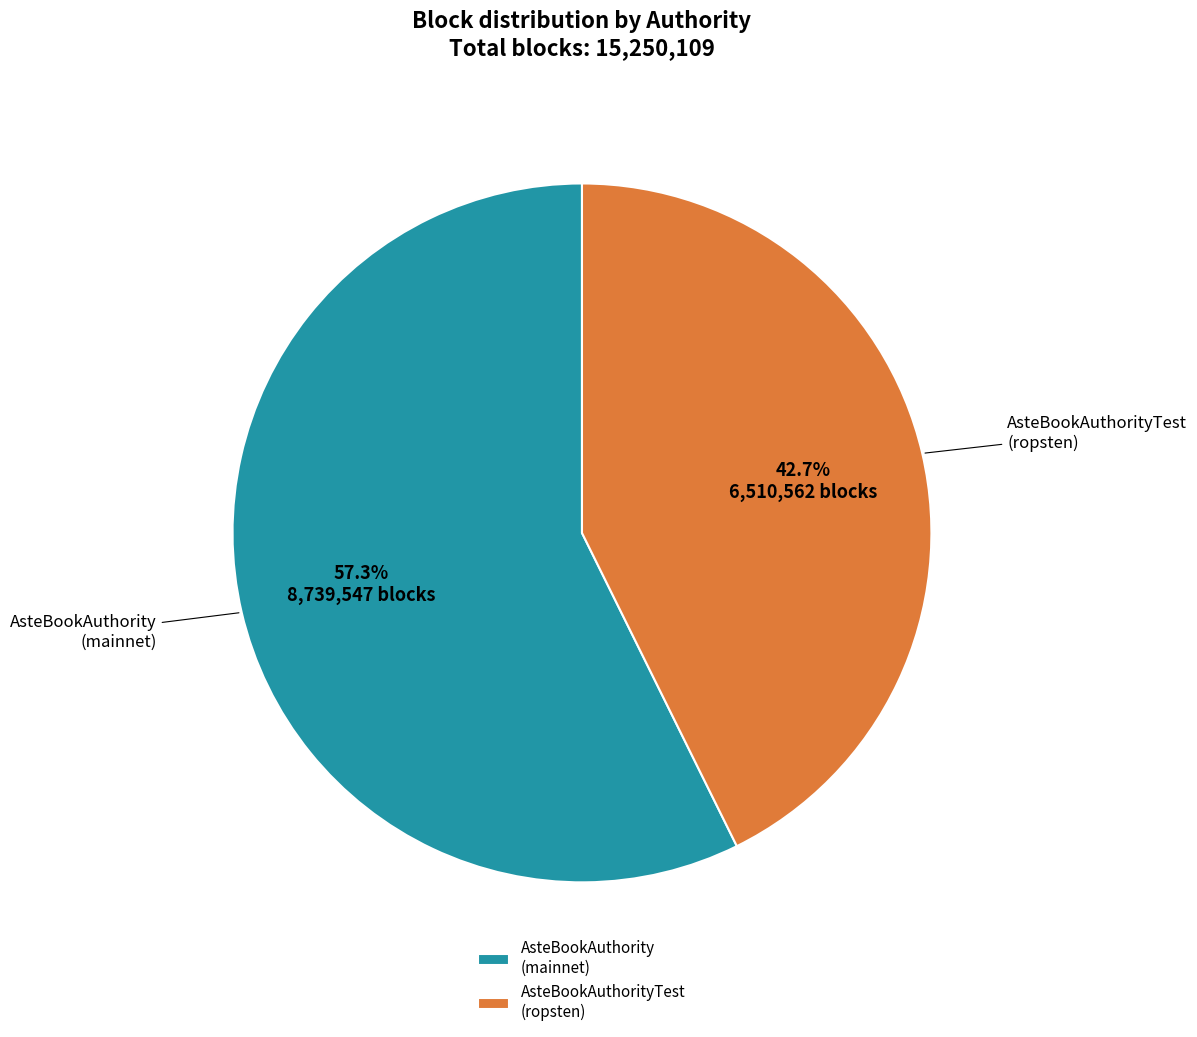

Rank the categories by value from lowest to highest.

AsteBookAuthorityTest (ropsten), AsteBookAuthority (mainnet)